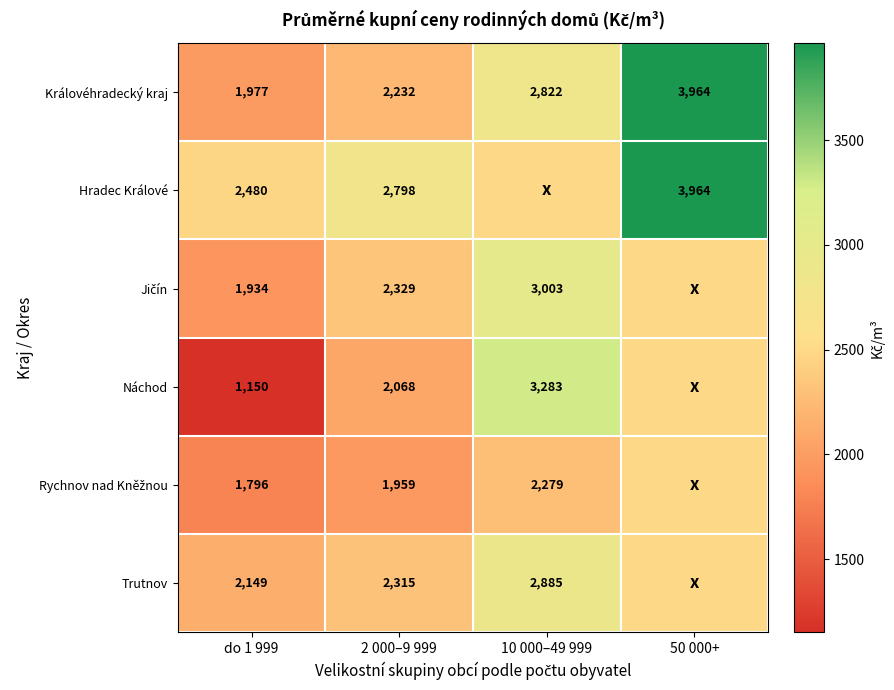

Which series has the largest range (max minus min)?

Náchod